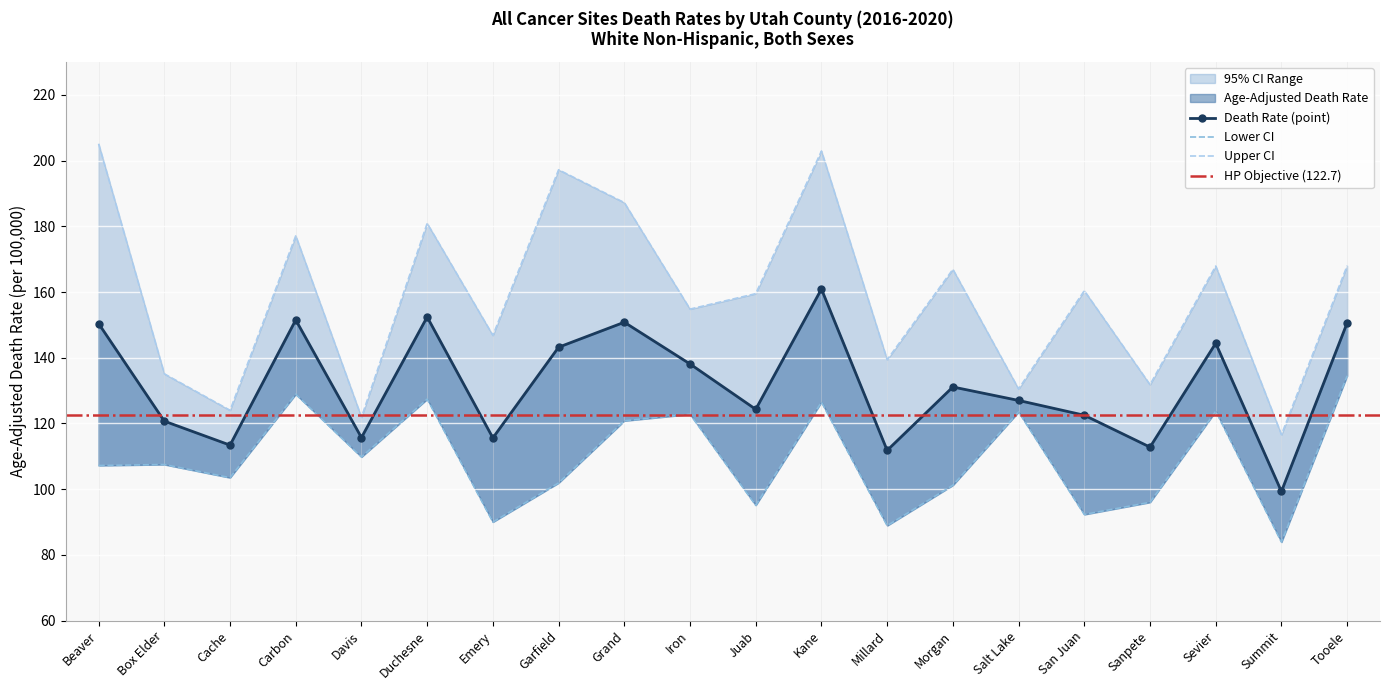

What is the difference between the maximum and second lowest values in the Upper CI series?

83.2